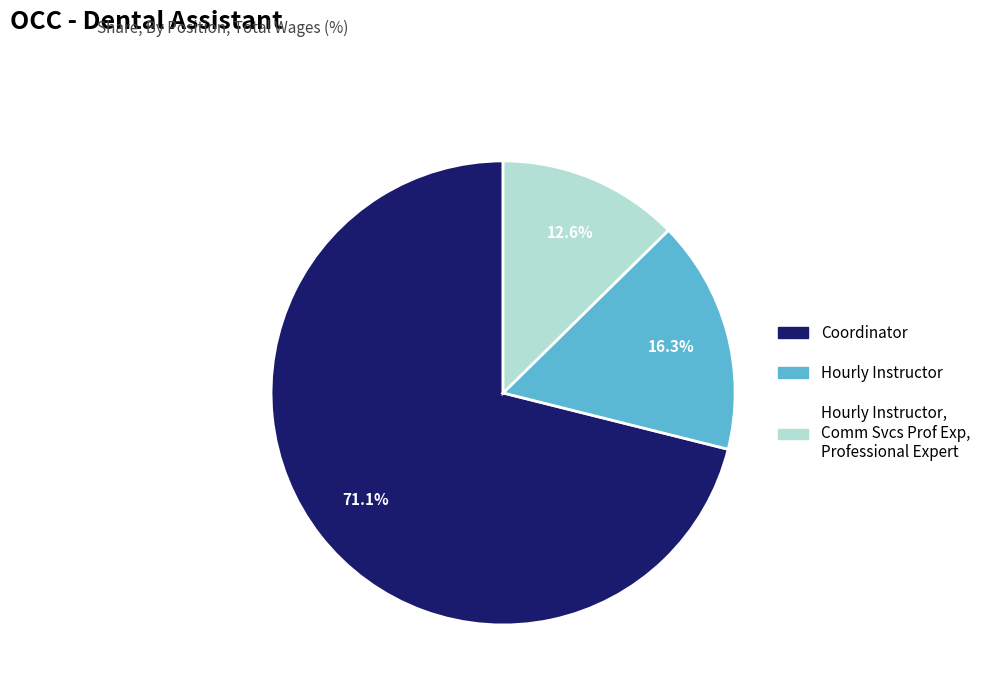

Rank the categories by value from highest to lowest.

Coordinator, Hourly Instructor, Hourly Instructor, Comm Svcs Prof Exp, Professional Expert